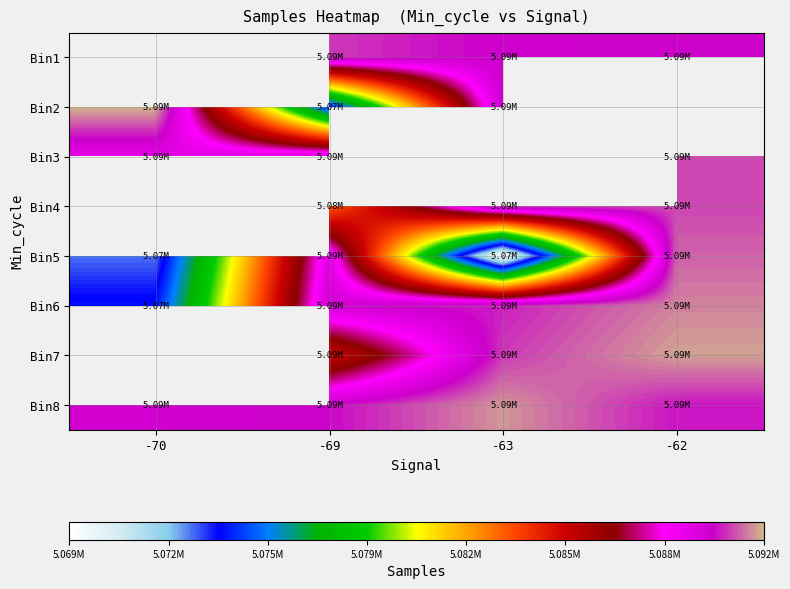

Rank the series by their maximum value, from highest to lowest.

Bin1, Bin2, Bin6, Bin7, Bin8, Bin3, Bin4, Bin5